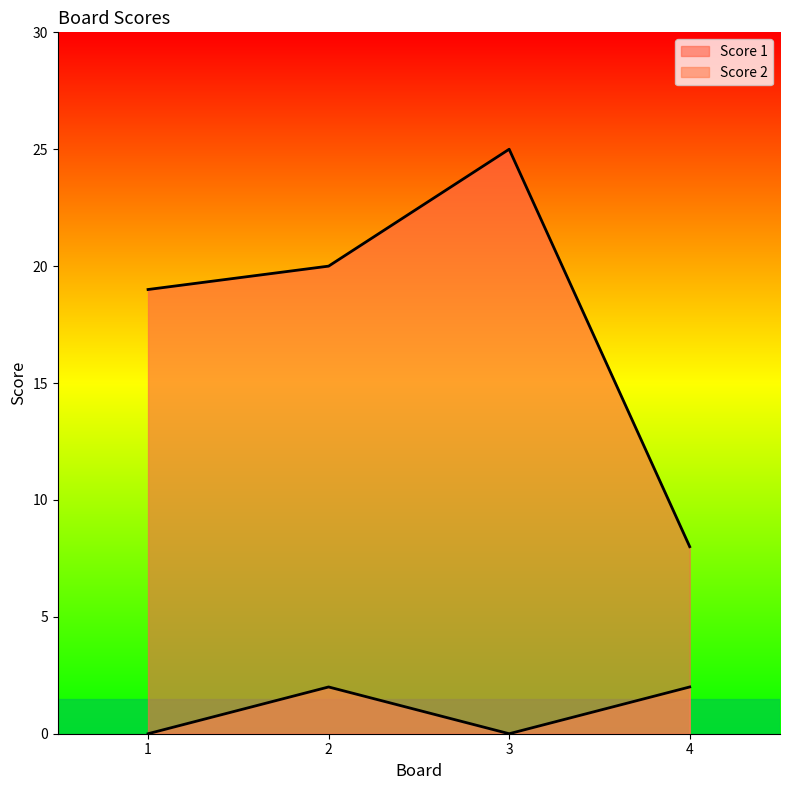

Reading right to left, list all the values displayed in this chart.

Score 1: 8	25	20	19
Score 2: 2	0	2	0